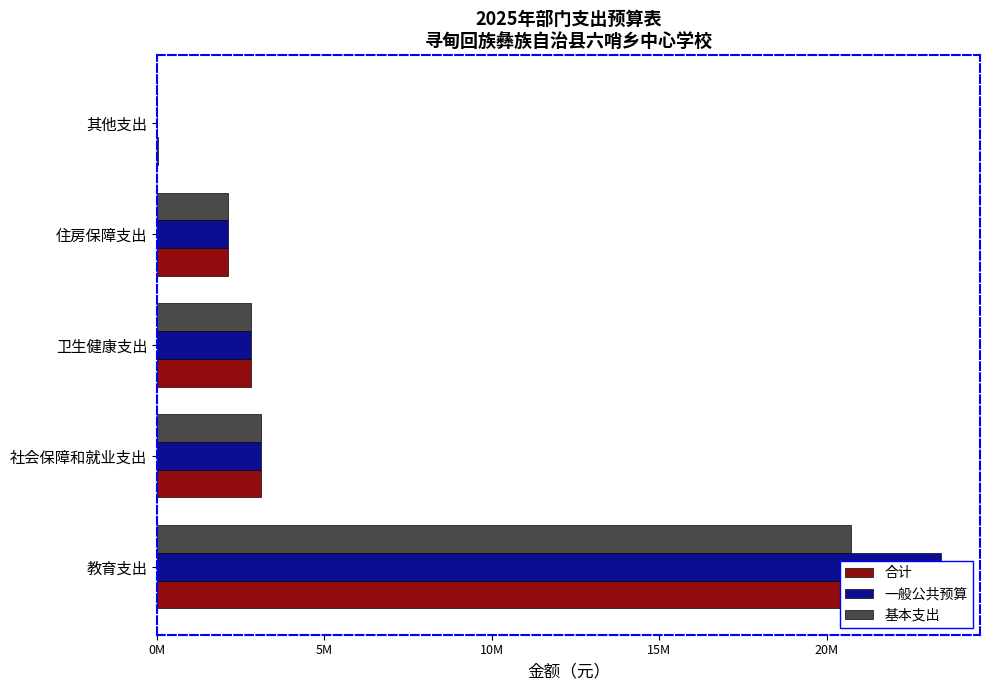

How many groups of bars are there?

5